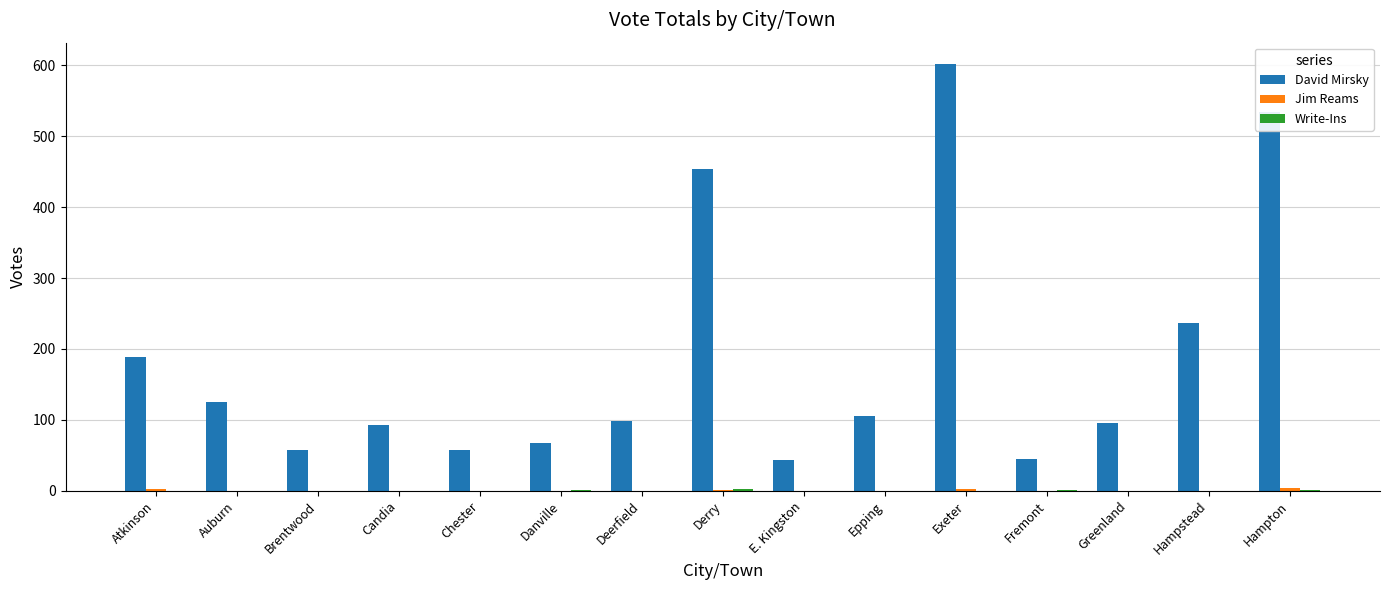

Which series has the largest total across all categories?

David Mirsky